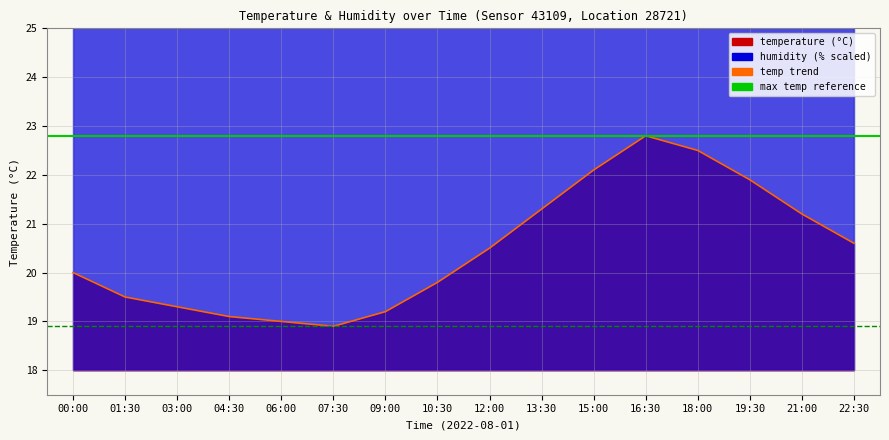

Reading left to right, transcribe all the data shown in this chart.

00:00=20.0	01:30=19.5	03:00=19.3	04:30=19.1	06:00=19.0	07:30=18.9	09:00=19.2	10:30=19.8	12:00=20.5	13:30=21.3	15:00=22.1	16:30=22.8	18:00=22.5	19:30=21.9	21:00=21.2	22:30=20.6